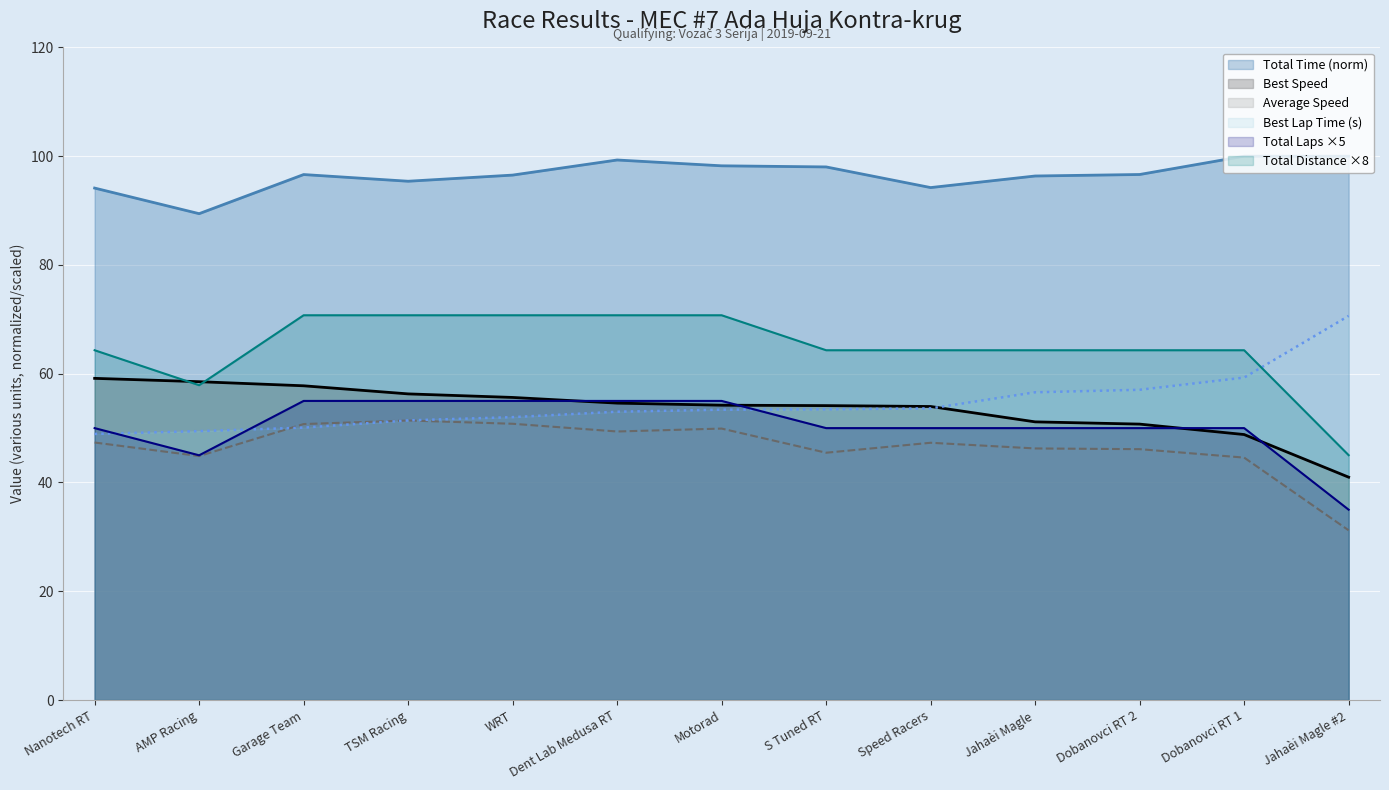

Is it true that Average Speed equals 50.7 at Garage Team?

True